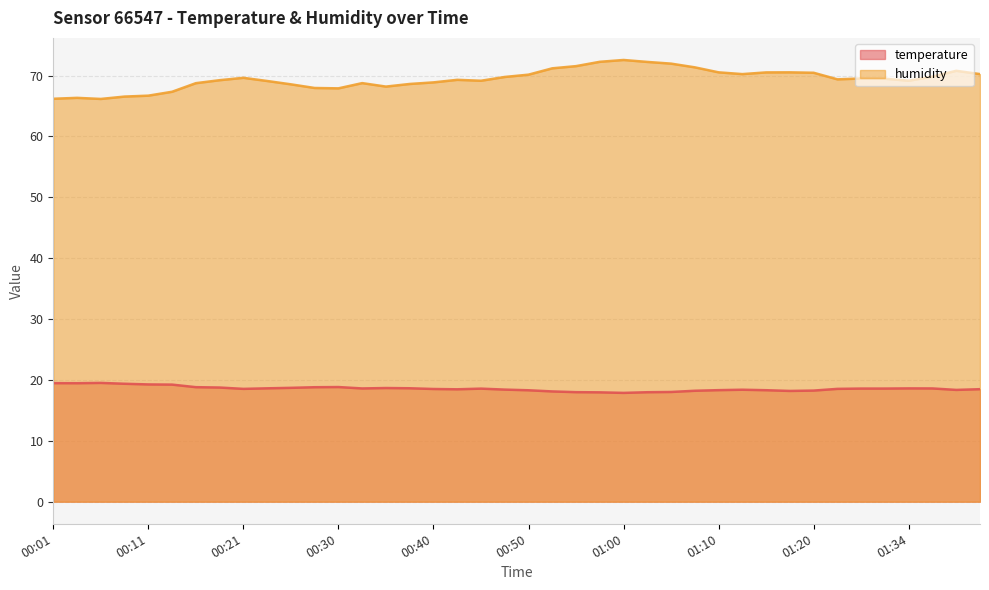

The temperature series shows 10.2 at 00:33. True or false?

False